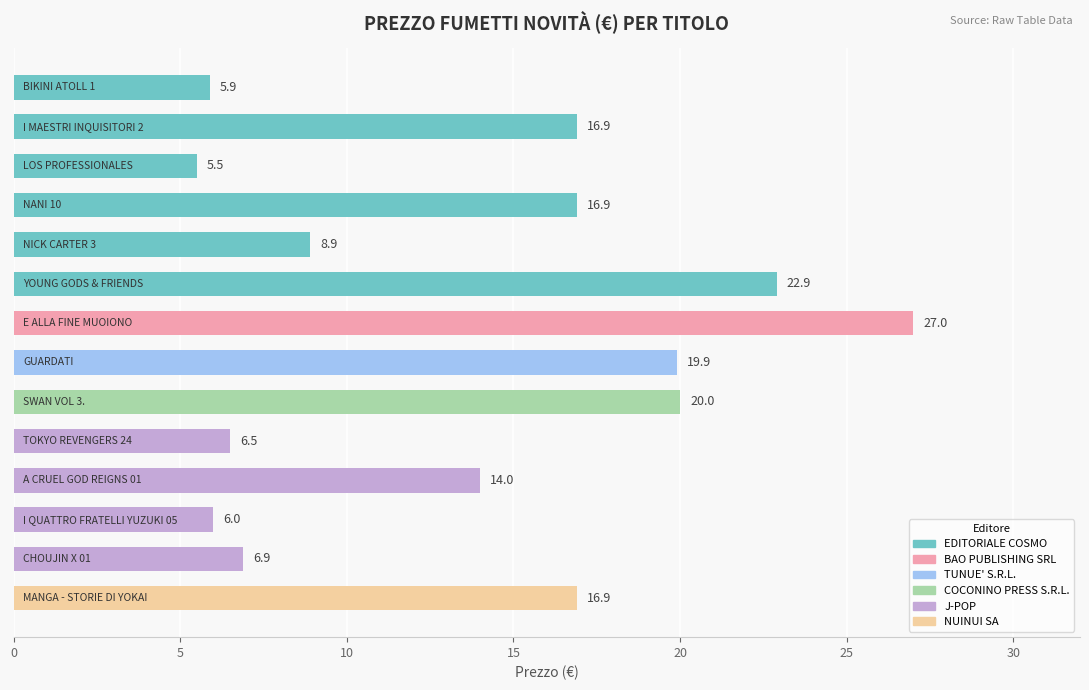

What is the sum of all values?

194.2